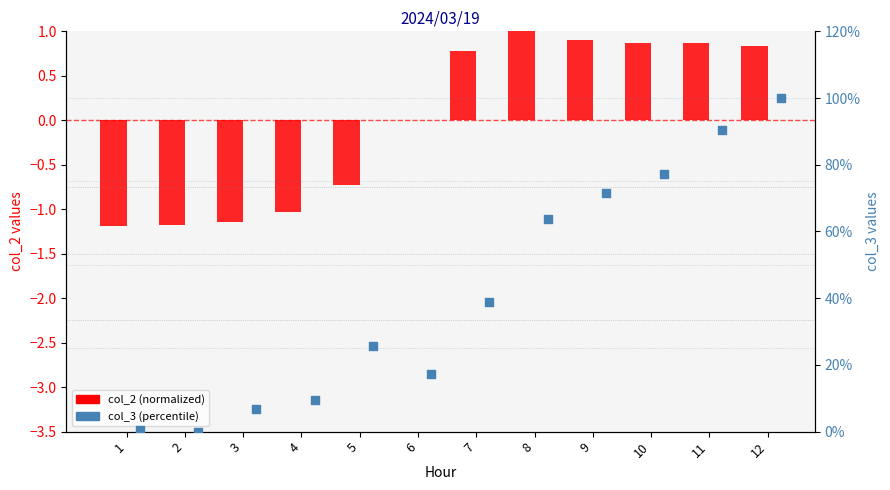

What are all the series names shown in the legend?

col_2 (normalized), col_3 (percentile)